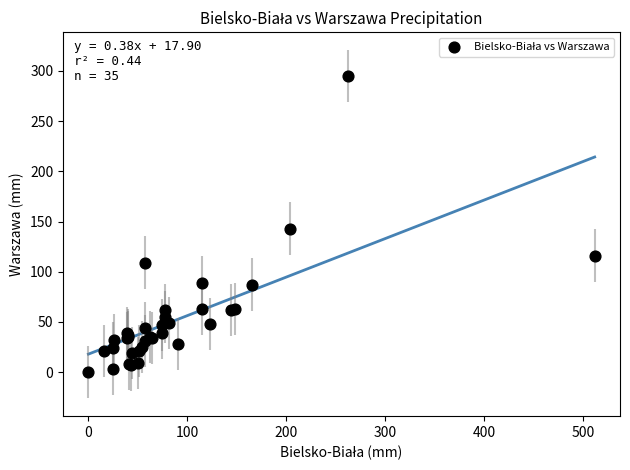

What Y value in the scatter plot is closest to 147?

143